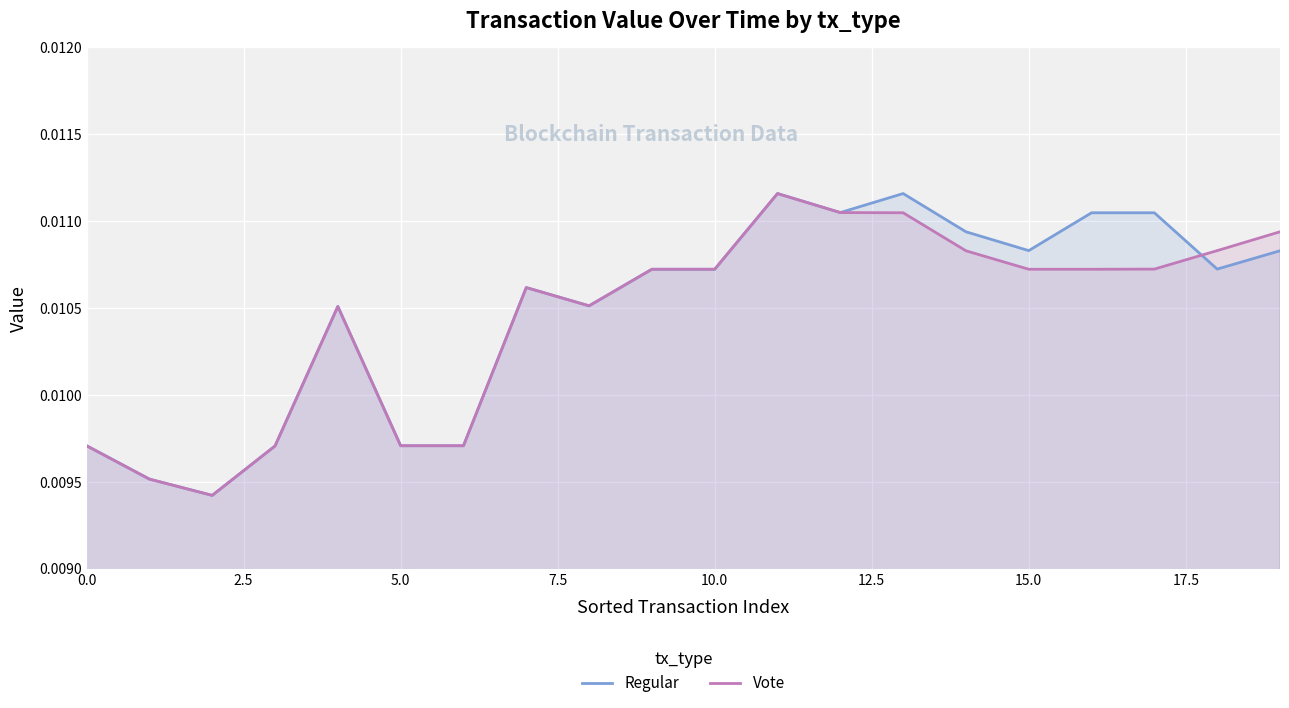

The Regular series shows 0.0 at 11. True or false?

False